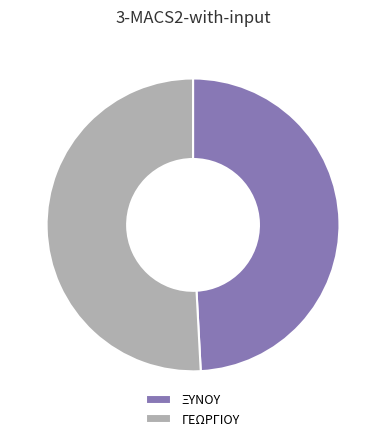

Rank the categories by value from lowest to highest.

ΞΥΝΟΥ, ΓΕΩΡΓΙΟΥ